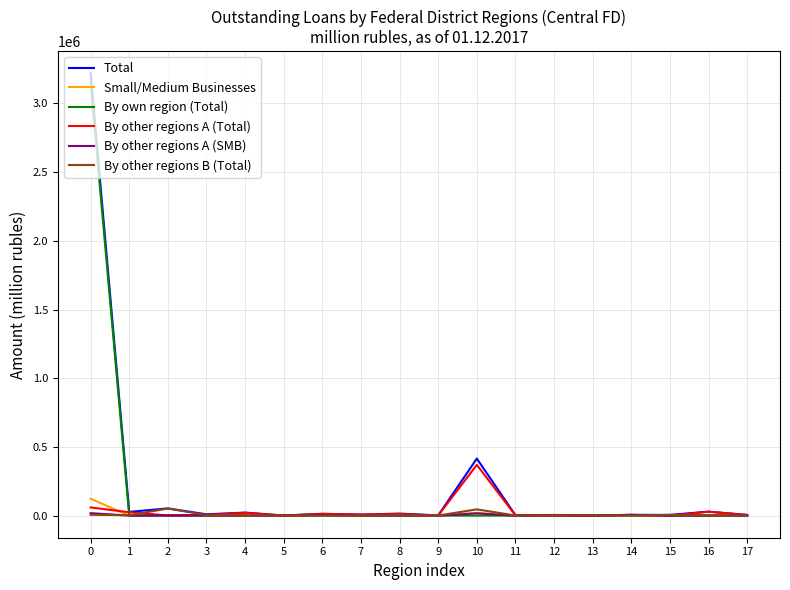

True or false: Small/Medium Businesses and By other regions B (Total) cross at least once.

True